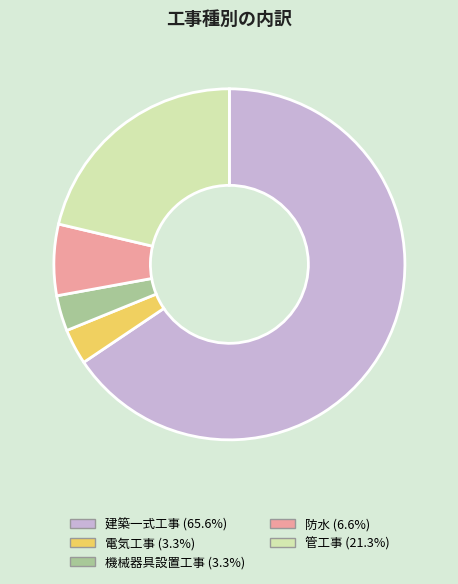

What is the largest slice in the pie chart?

建築一式工事